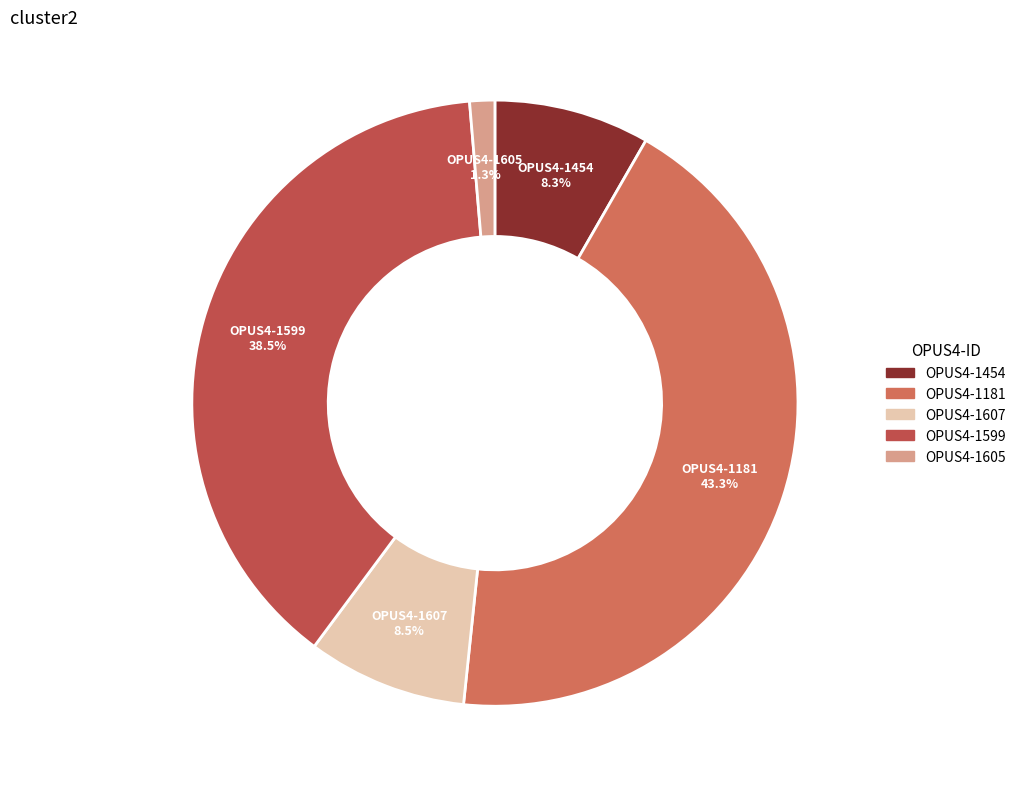

How much of the chart is everything except OPUS4-1607?

91.5%